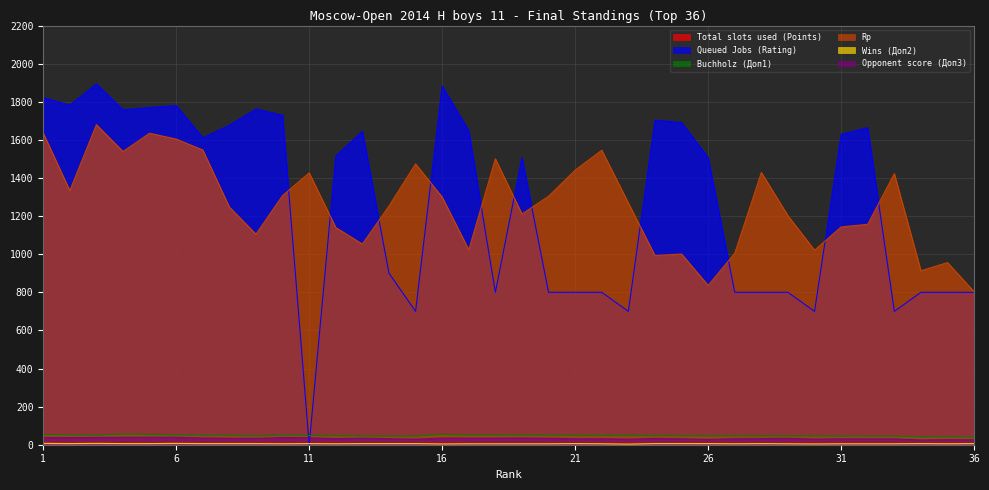

Read the Opponent score (Доп3) value at 3.

38.0